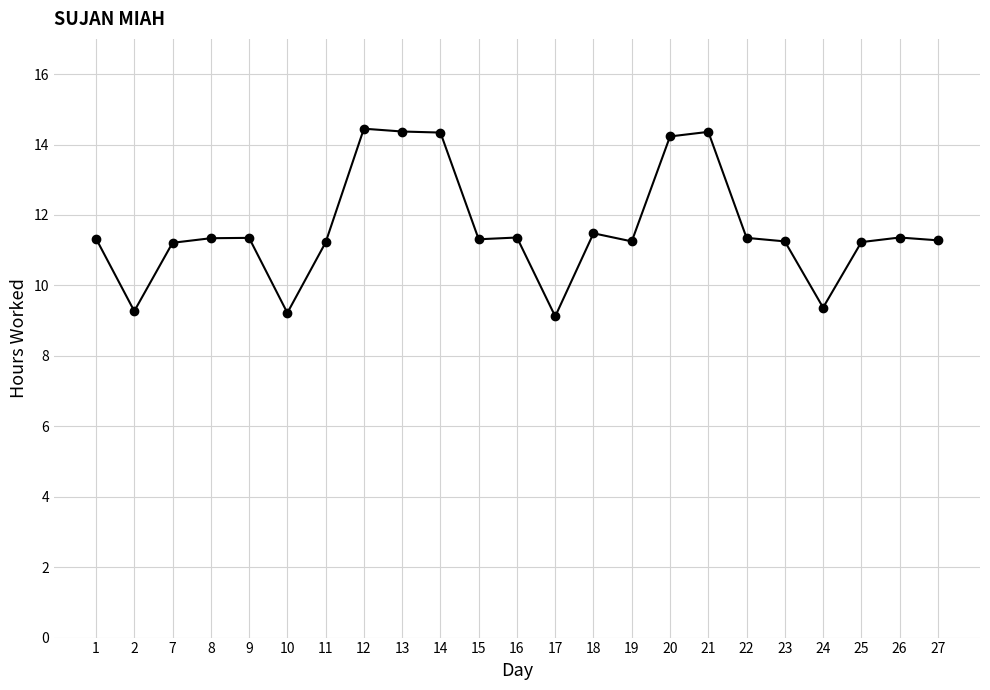

What is the difference between the maximum and minimum values?

5.3